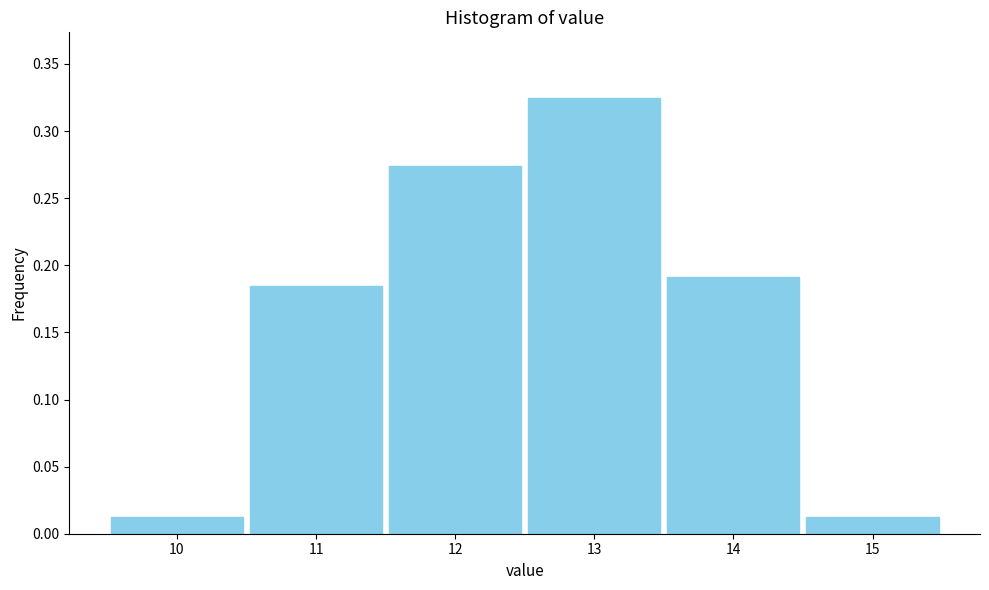

What is the sum of the values at 13 and 14?

0.5